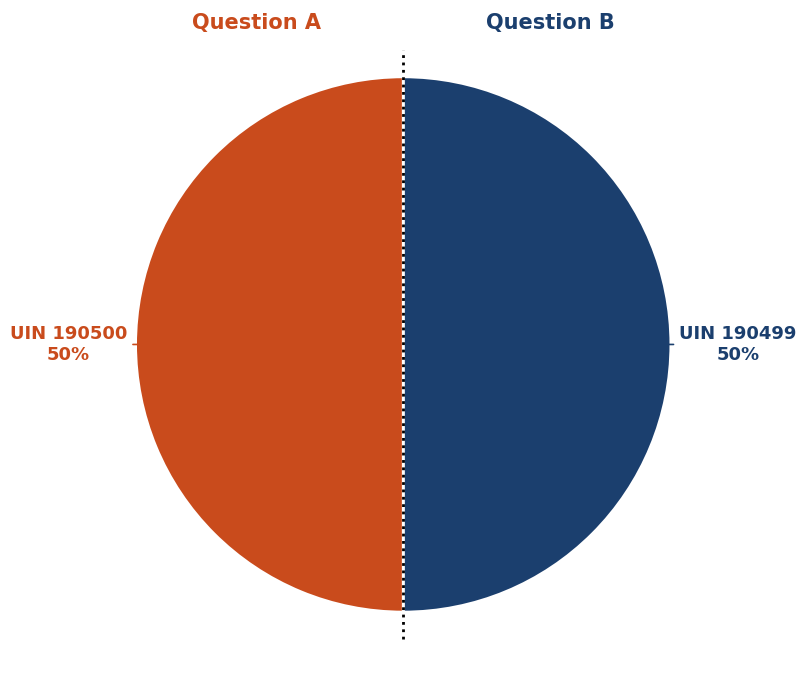

To the nearest percent, what is the average slice percentage?

50%